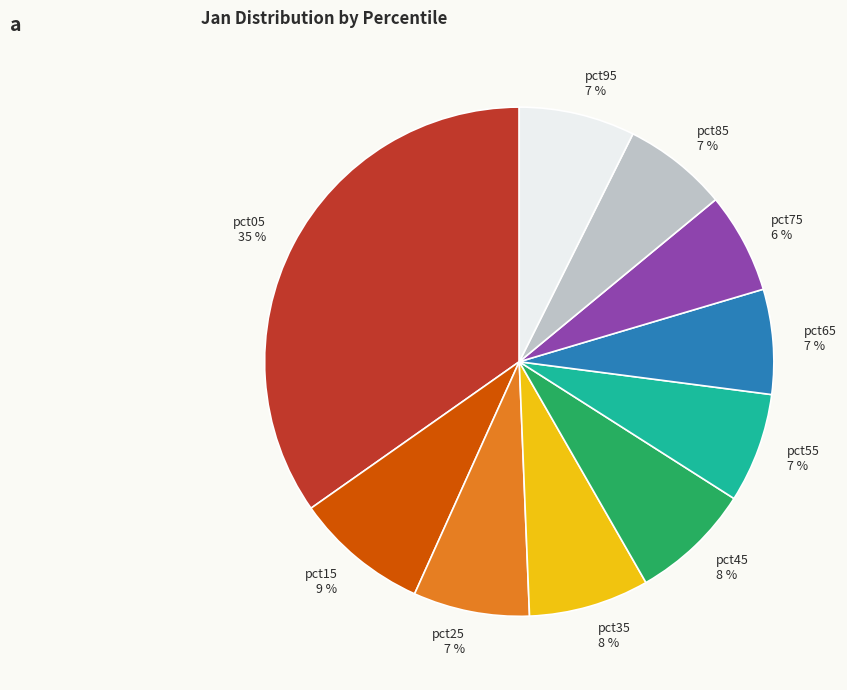

Is there any slice that represents more than half of the pie?

No